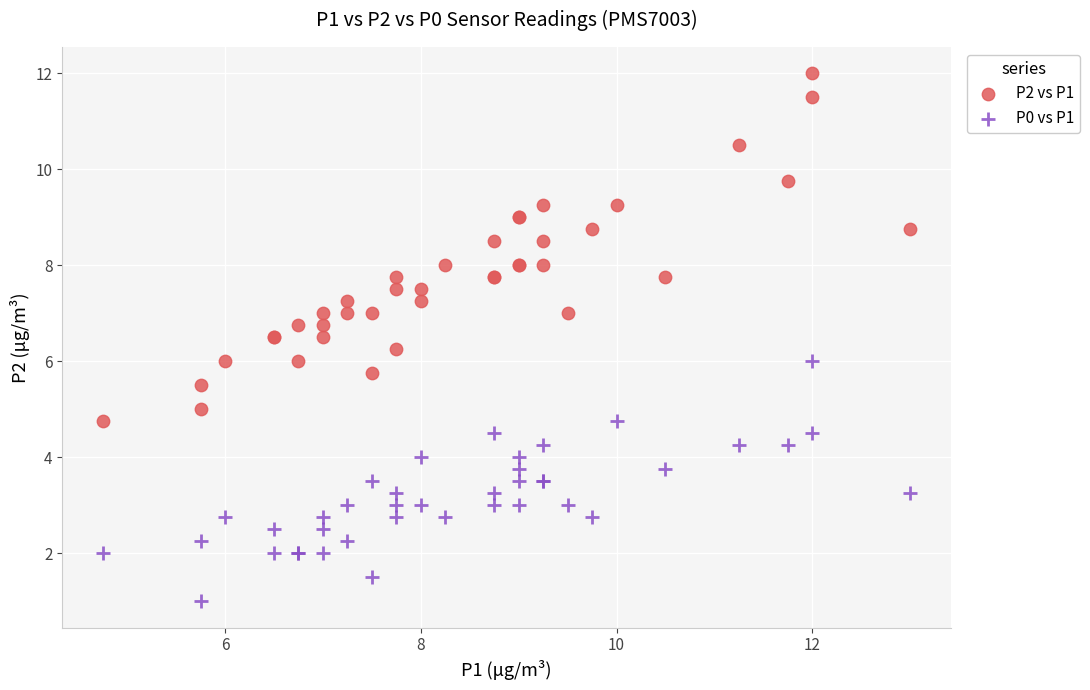

Which series has the widest spread of Y values?

P2 vs P1